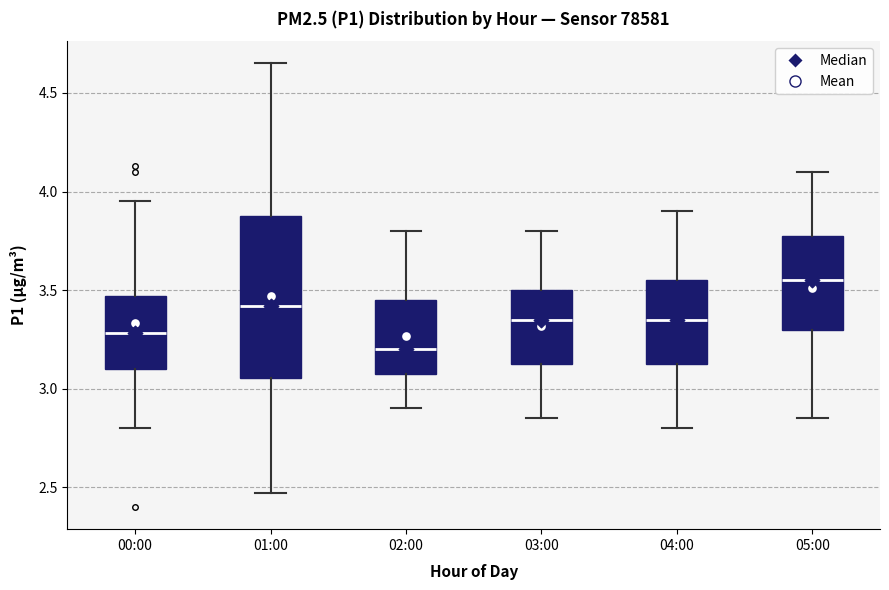

Reading left to right, read every box against the y-axis: the position of its median line, the range the box covers, and the ends of its whiskers. The values are not printed on the chart, so give them approximately, as read against the axis.

00:00: median 3.30, box 3.10 to 3.45, whiskers 2.80 to 3.95
01:00: median 3.40, box 3.05 to 3.90, whiskers 2.45 to 4.65
02:00: median 3.20, box 3.10 to 3.45, whiskers 2.90 to 3.80
03:00: median 3.35, box 3.15 to 3.50, whiskers 2.85 to 3.80
04:00: median 3.35, box 3.15 to 3.55, whiskers 2.80 to 3.90
05:00: median 3.55, box 3.30 to 3.80, whiskers 2.85 to 4.10